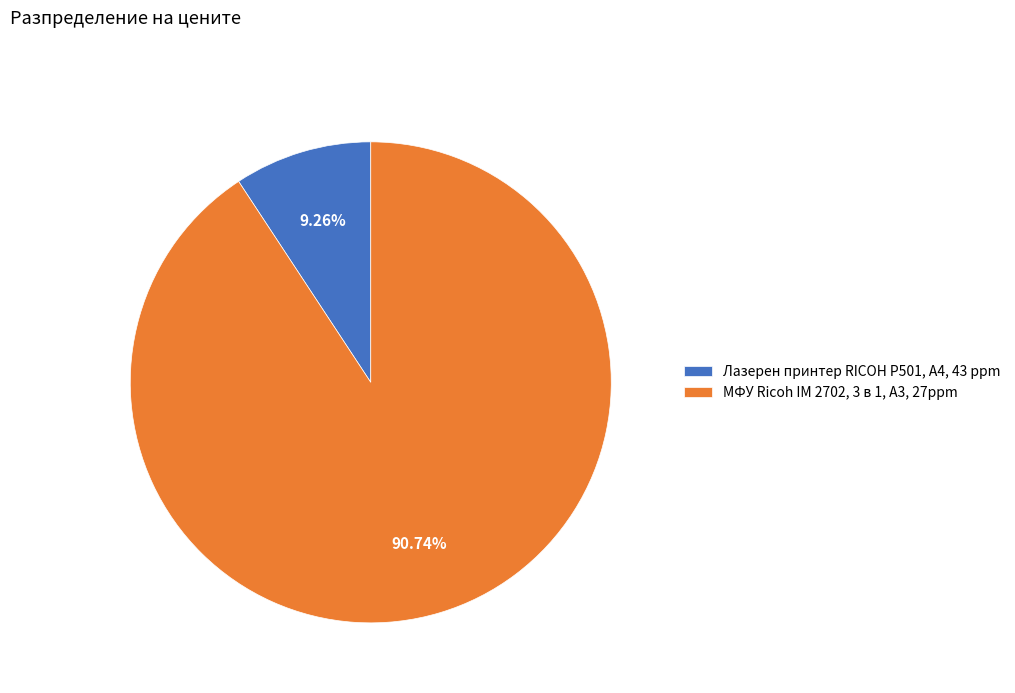

What percentage is the Лазерен принтер RICOH P501, A4, 43 ppm slice, to the nearest percent?

9%